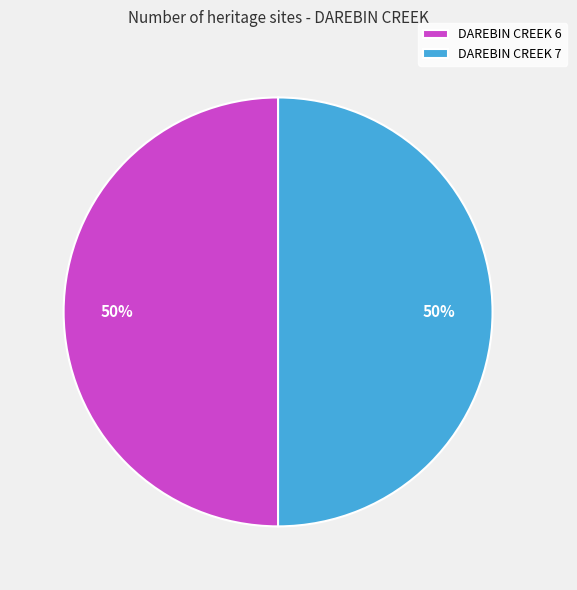

To the nearest percent, what is the average slice percentage?

50%